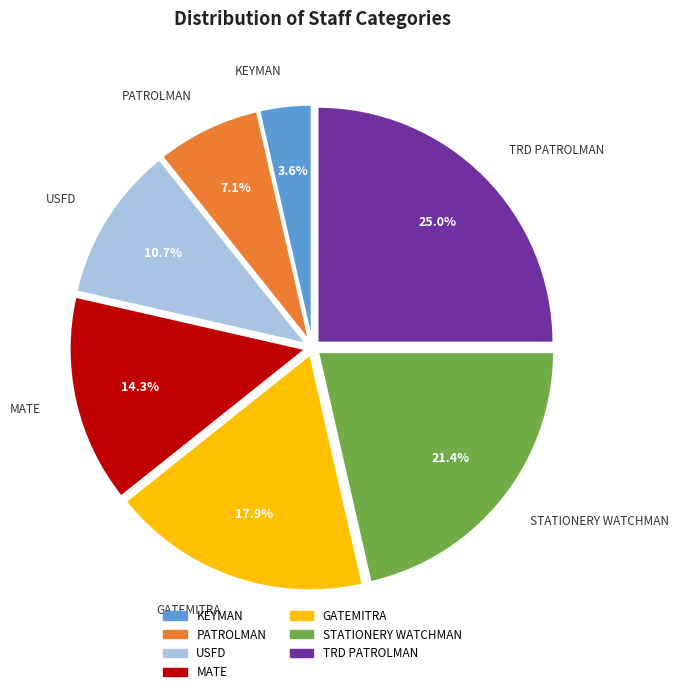

How many segments does this pie chart have?

7